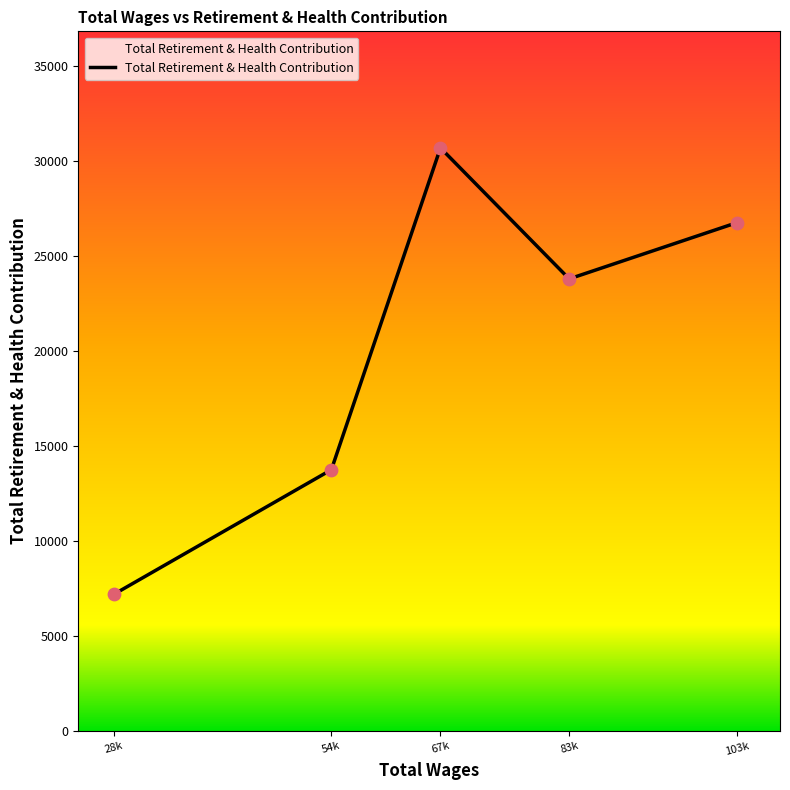

Between 103k and 54k, which is larger?

103k